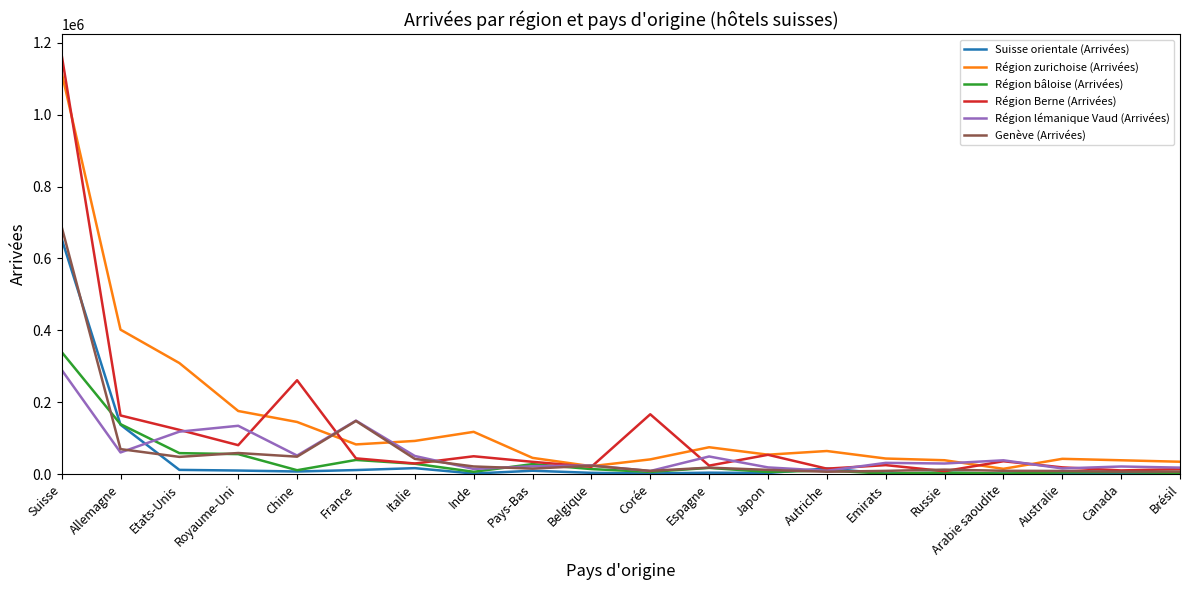

Which series has the widest spread of values?

Région Berne (Arrivées)